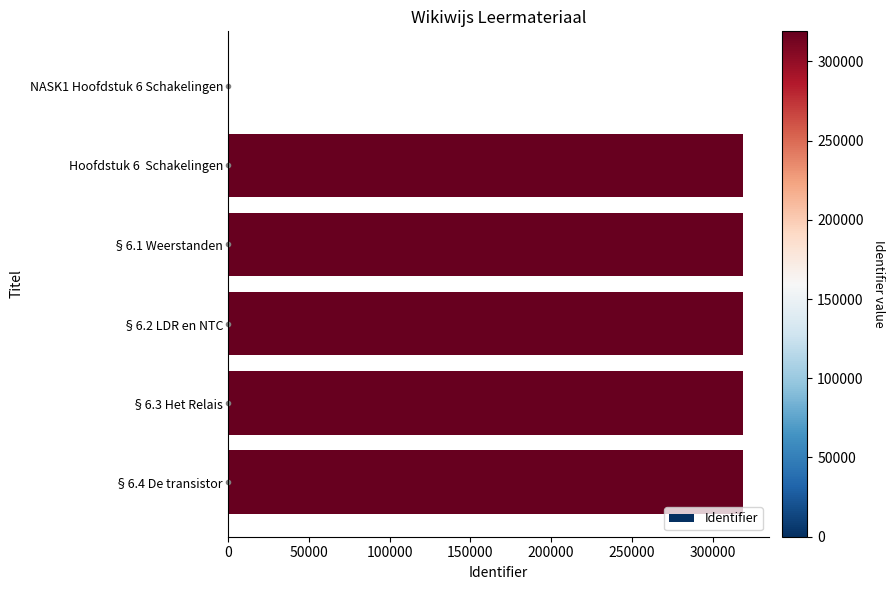

How many distinct data groups are displayed?

1